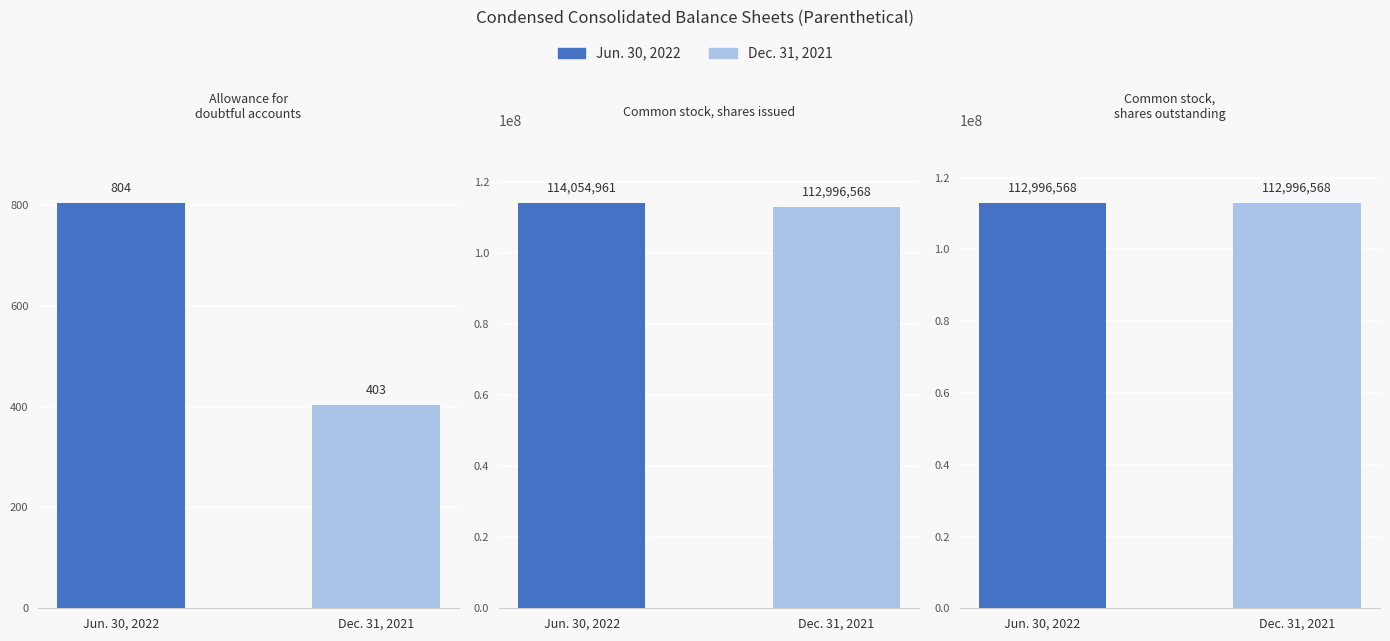

How many groups of bars are there?

3